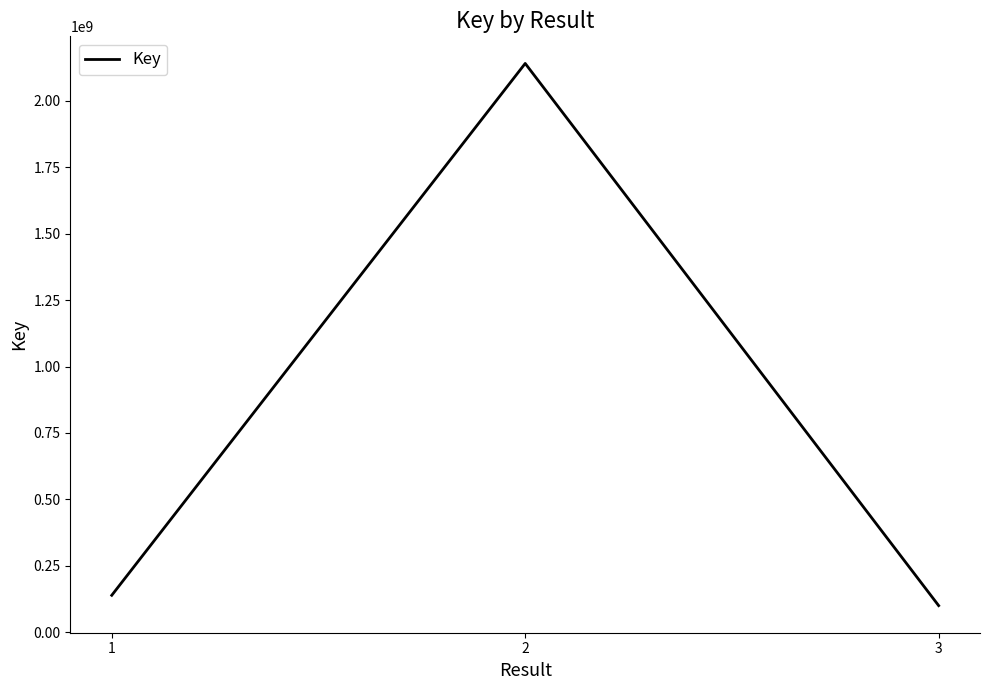

Read the value at 1, to the nearest 50.

139172750